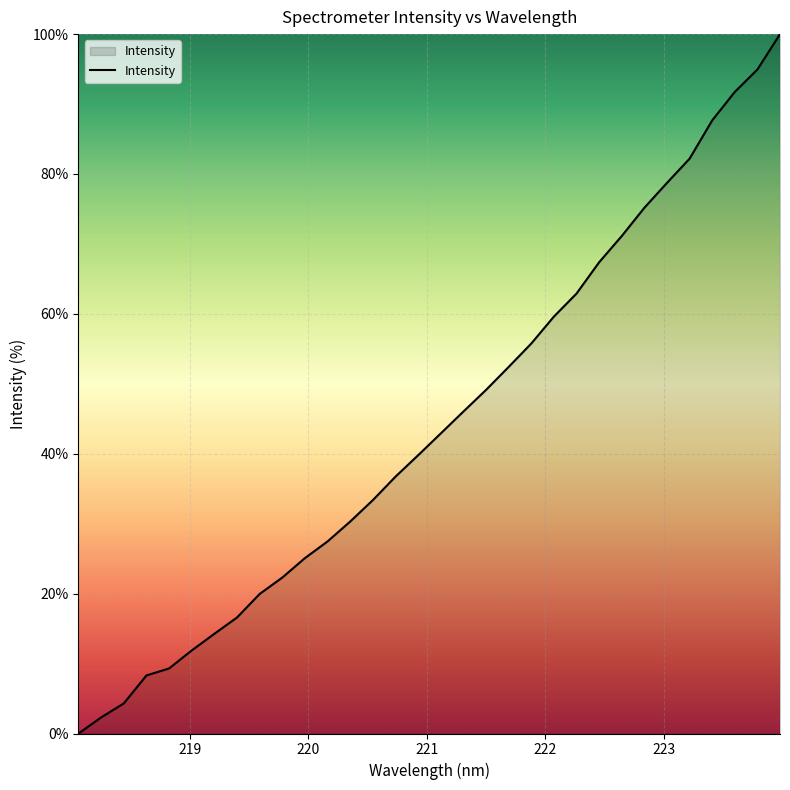

Count the number of data series in this chart.

1